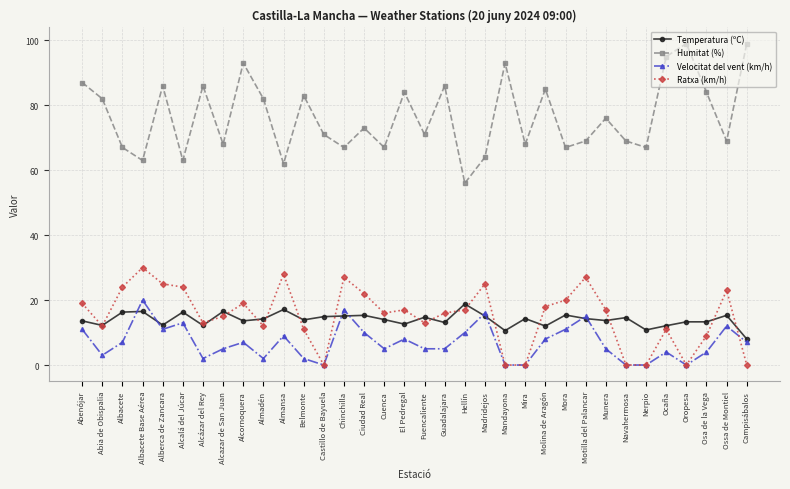

Which series has the largest total across all categories?

Humitat (%)